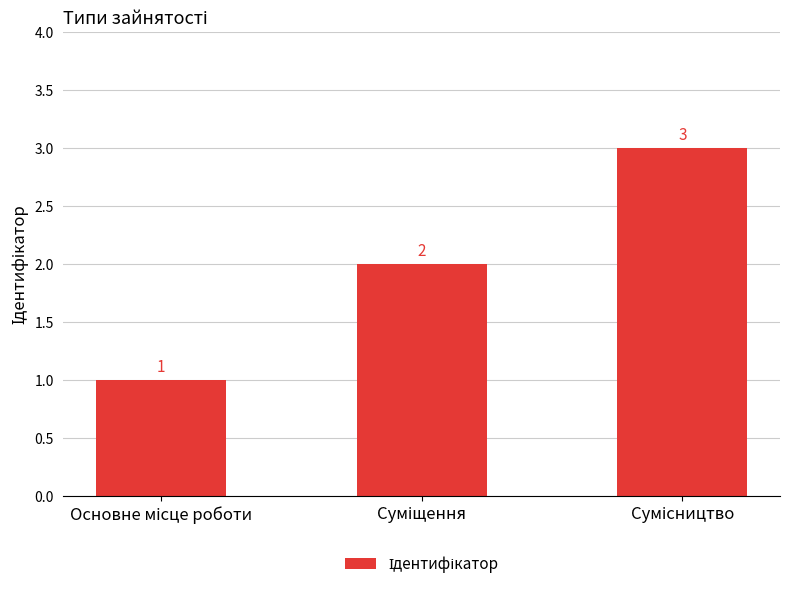

What is the value of the 3rd bar from the left?

3